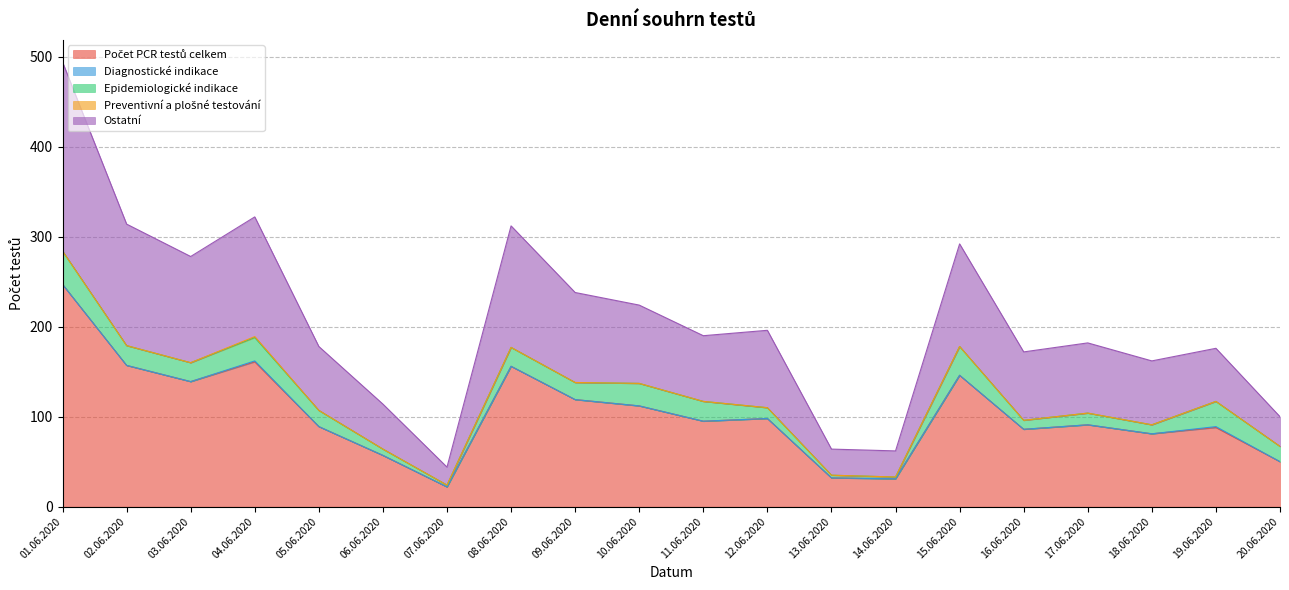

What is the maximum value shown in the chart?

247